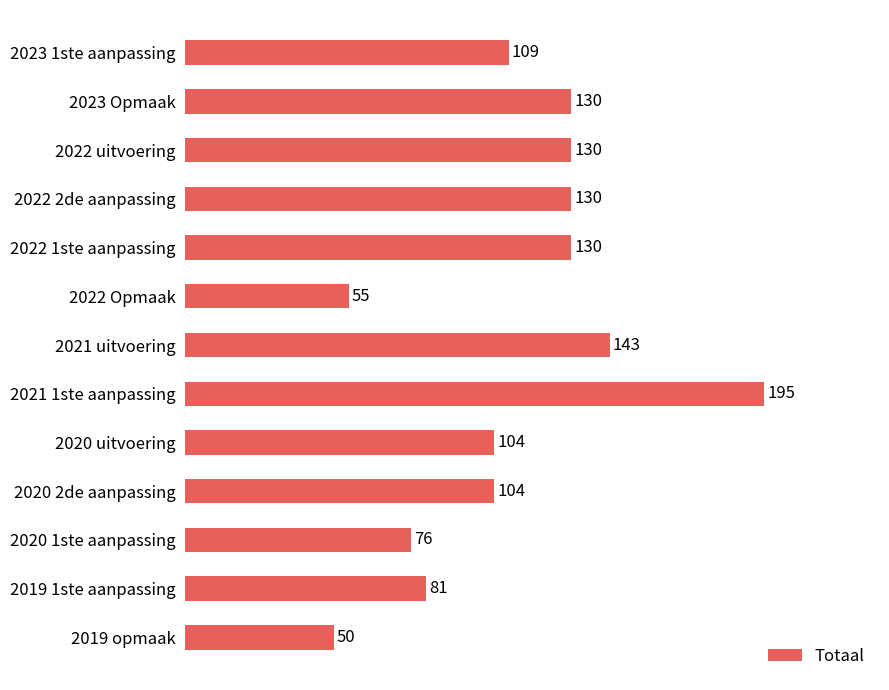

What is the sum of all values?

1437